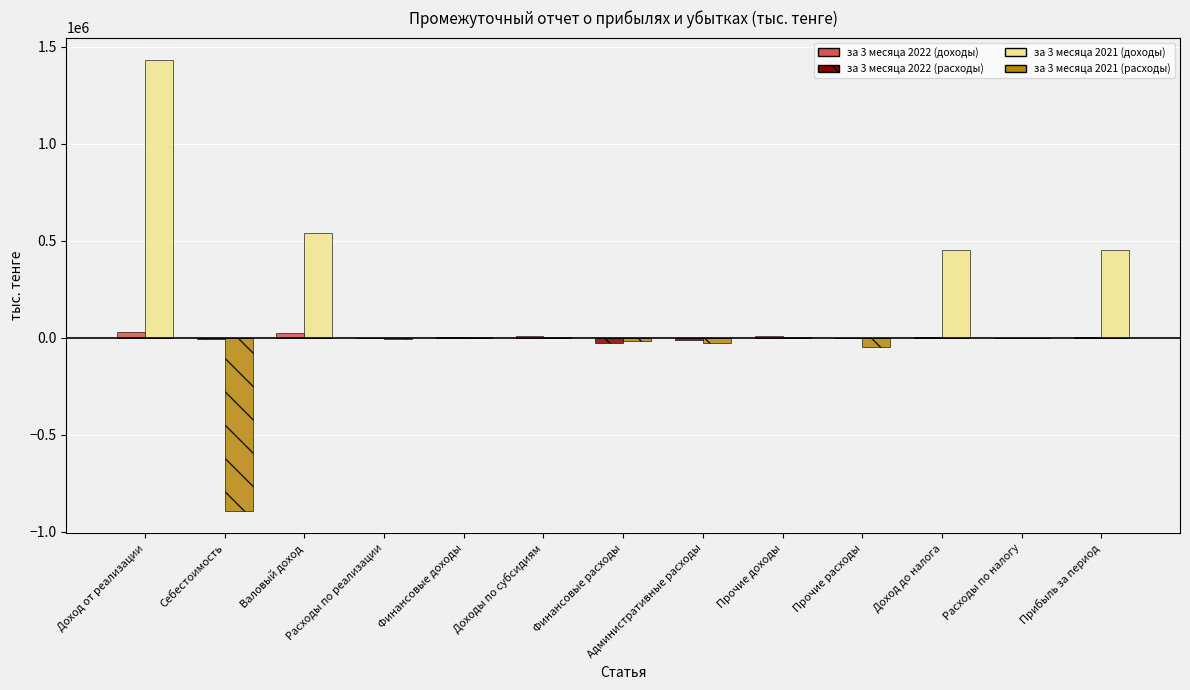

Which label corresponds to the largest value in the chart?

Доход от реализации